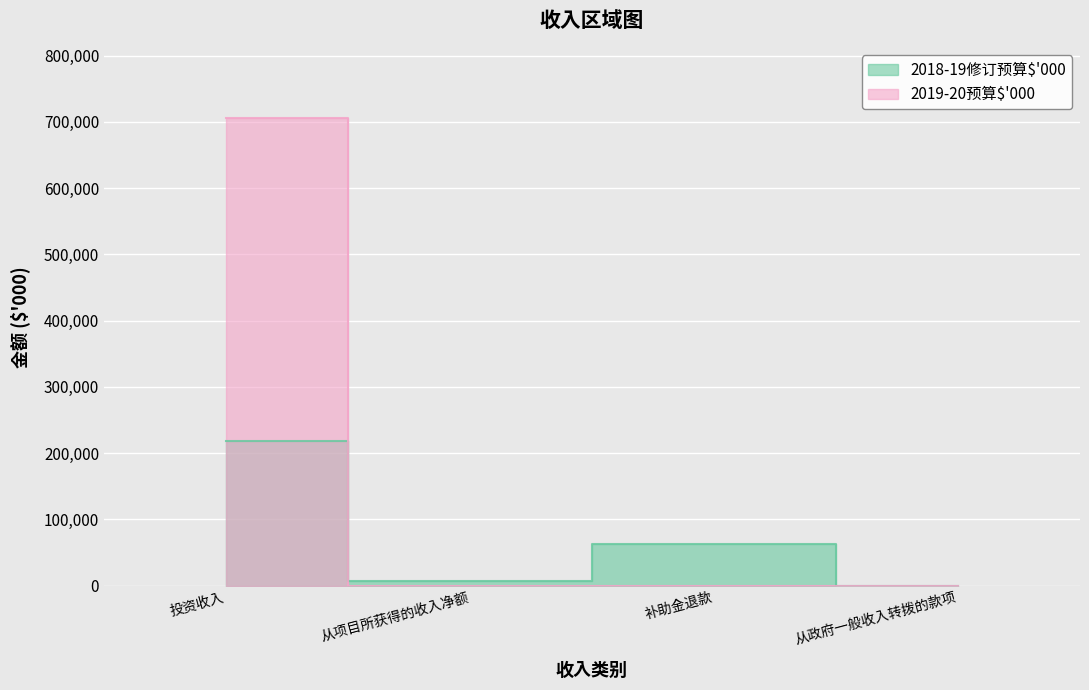

Where do 2019-20预算$'000 and 2018-19修订预算$'000 first cross each other?

投资收入 and 从项目所获得的收入净额